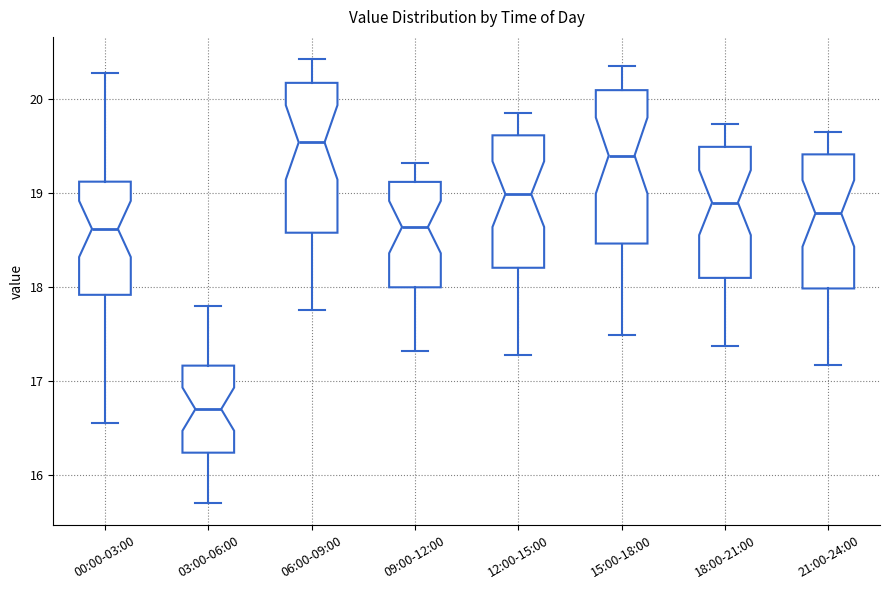

Where is the upper edge of the box for 09:00-12:00 on the y-axis? The values are not printed on the chart, so give them approximately, as read against the axis.

19.1